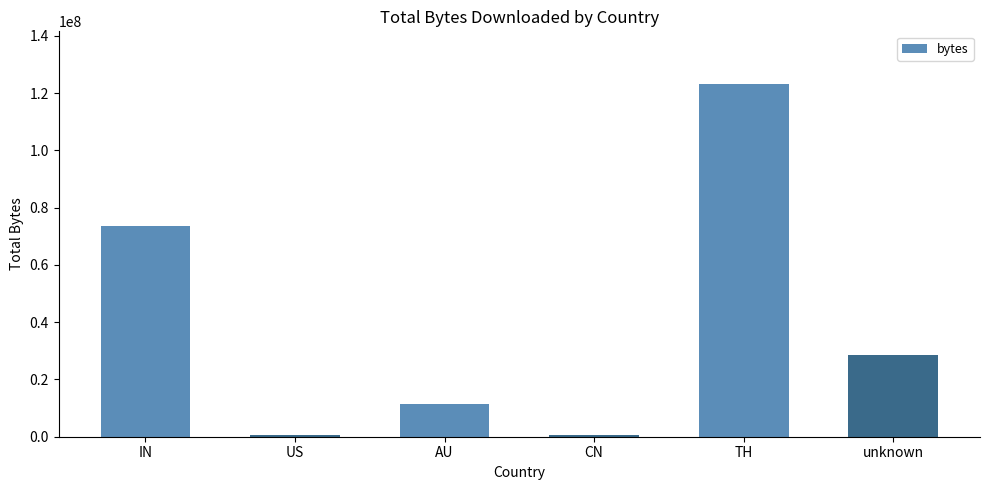

The value at IN is 20423696. True or false?

False